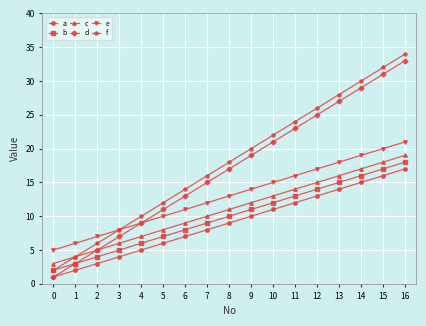

True or false: c and b intersect in this chart.

False